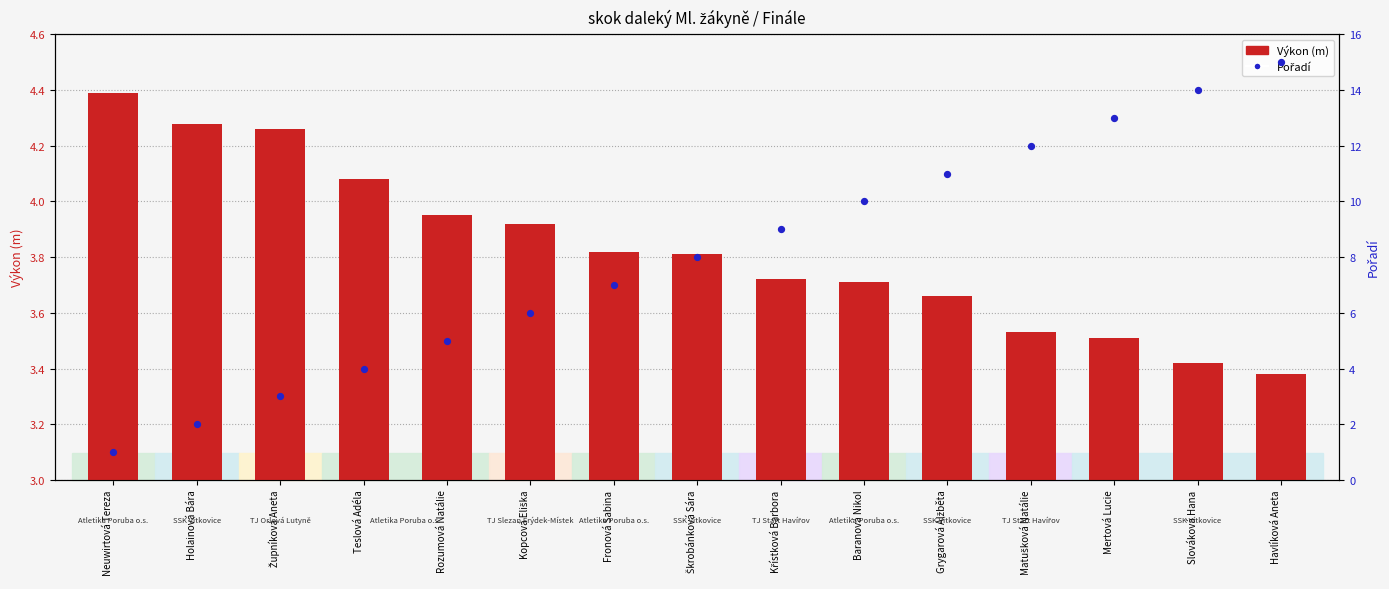

Which series has the largest total across all categories?

Pořadí